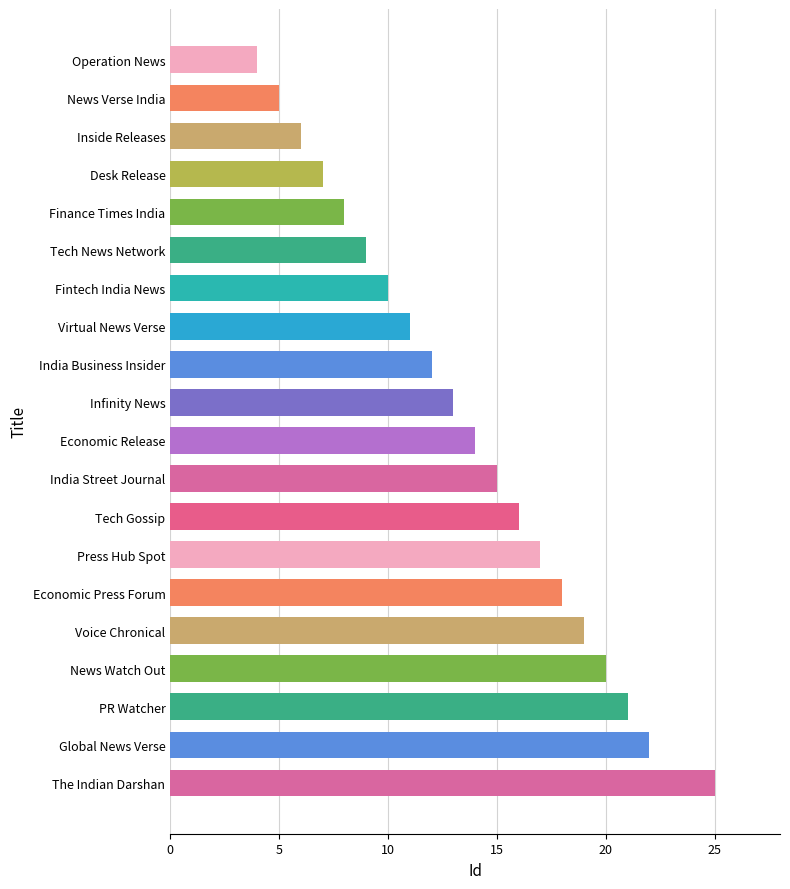

What is the difference between the maximum and second lowest values?

20